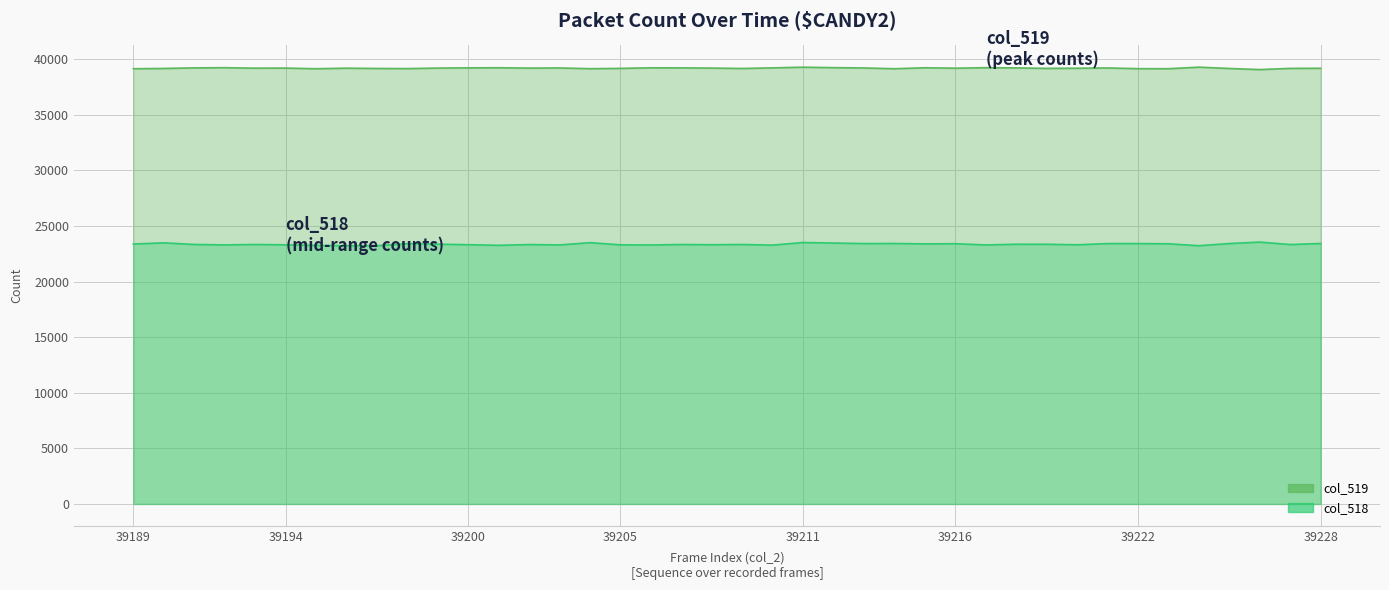

In col_518, how many points are lower than both neighbors (excluding endpoints)?

12